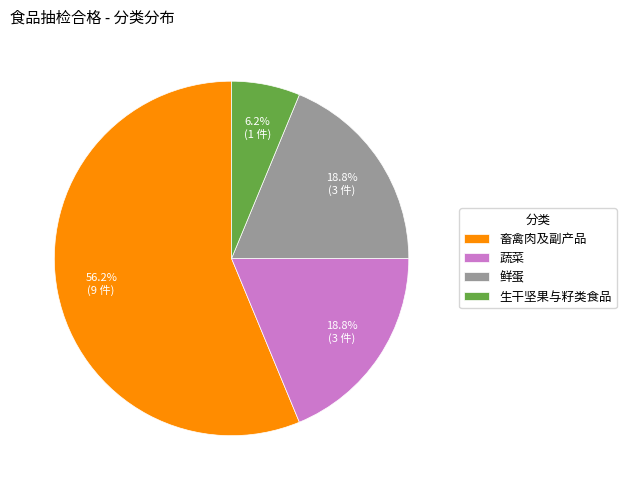

What is the majority slice?

畜禽肉及副产品